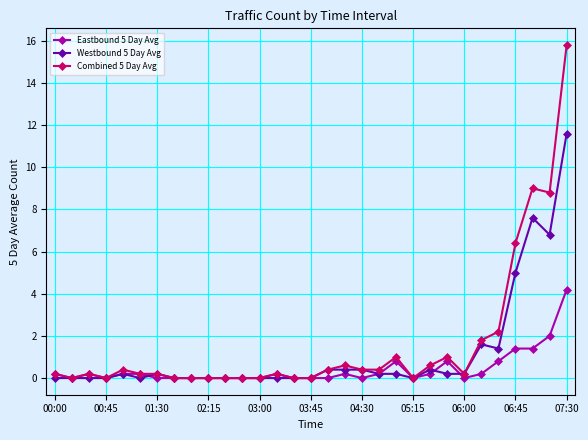

Rank the series by their maximum value, from lowest to highest.

Eastbound 5 Day Avg, Westbound 5 Day Avg, Combined 5 Day Avg